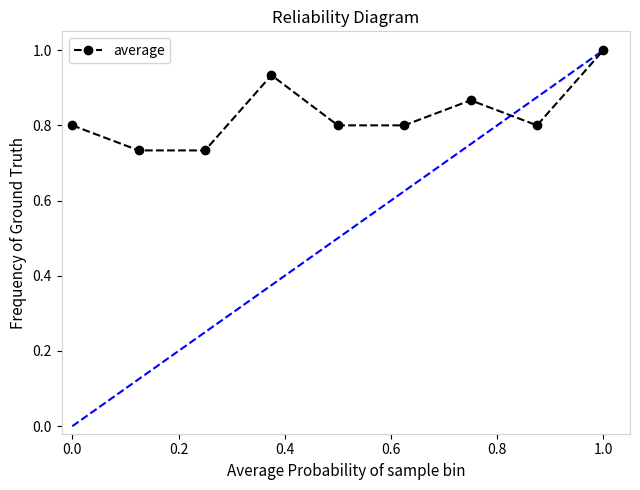

What is the maximum value shown in the chart?

1.0